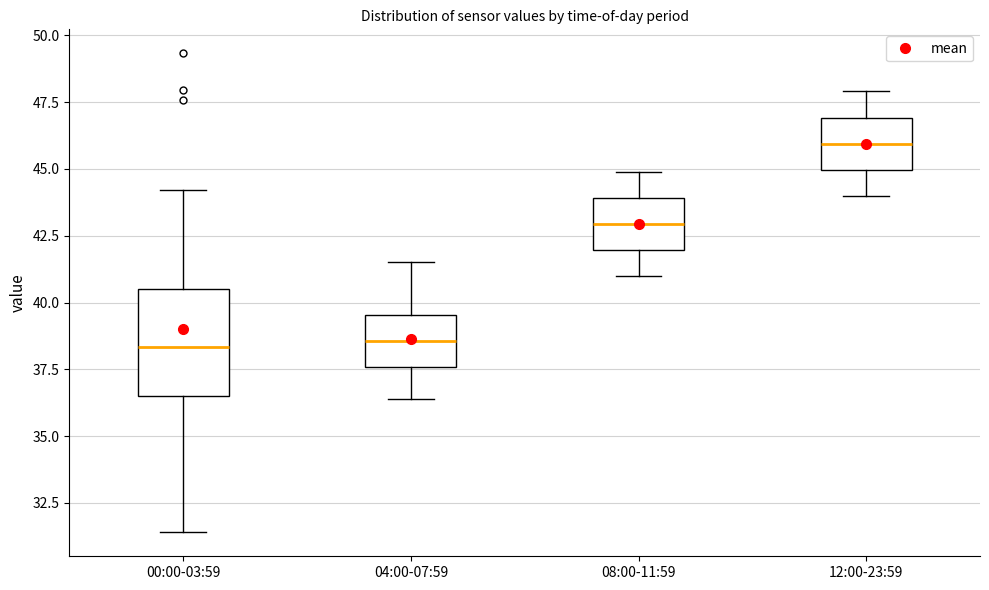

Where is the upper edge of the box for 12:00-23:59 on the y-axis? The values are not printed on the chart, so give them approximately, as read against the axis.

47.0